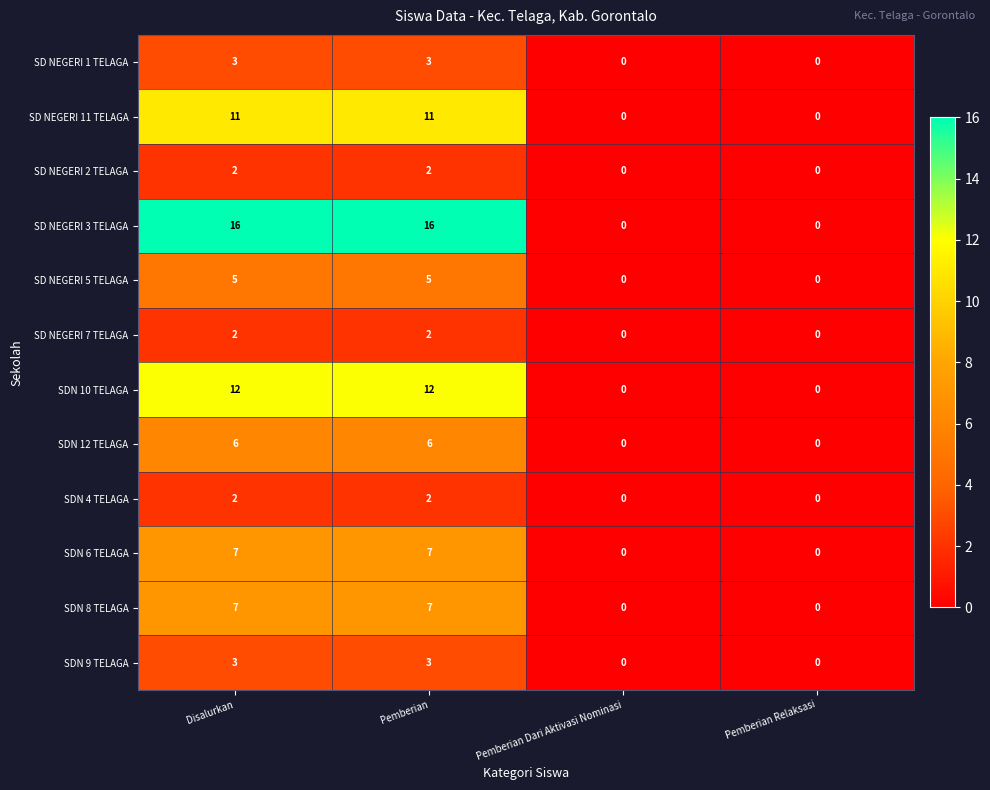

Is the value of SD NEGERI 11 TELAGA at Pemberian greater than the value of SDN 6 TELAGA at Pemberian Relaksasi?

Yes